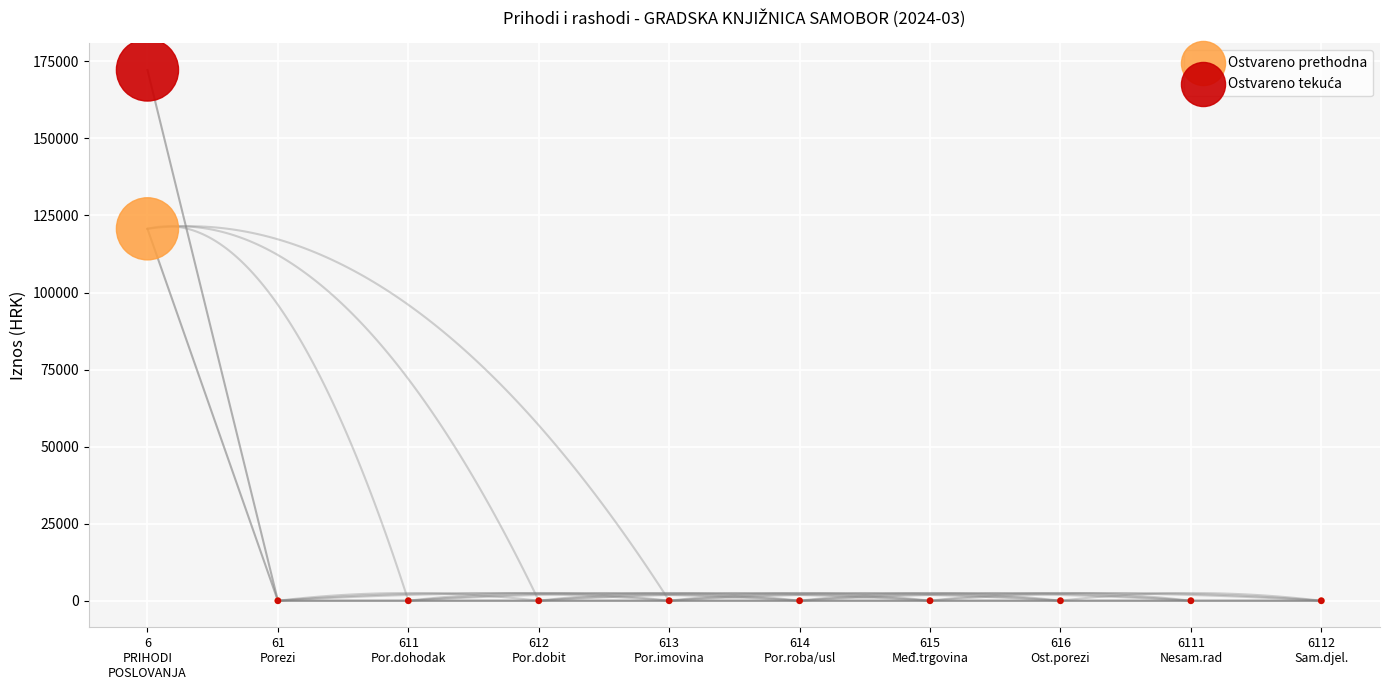

Across all series, what Y value is closest to 86105?

120672.9